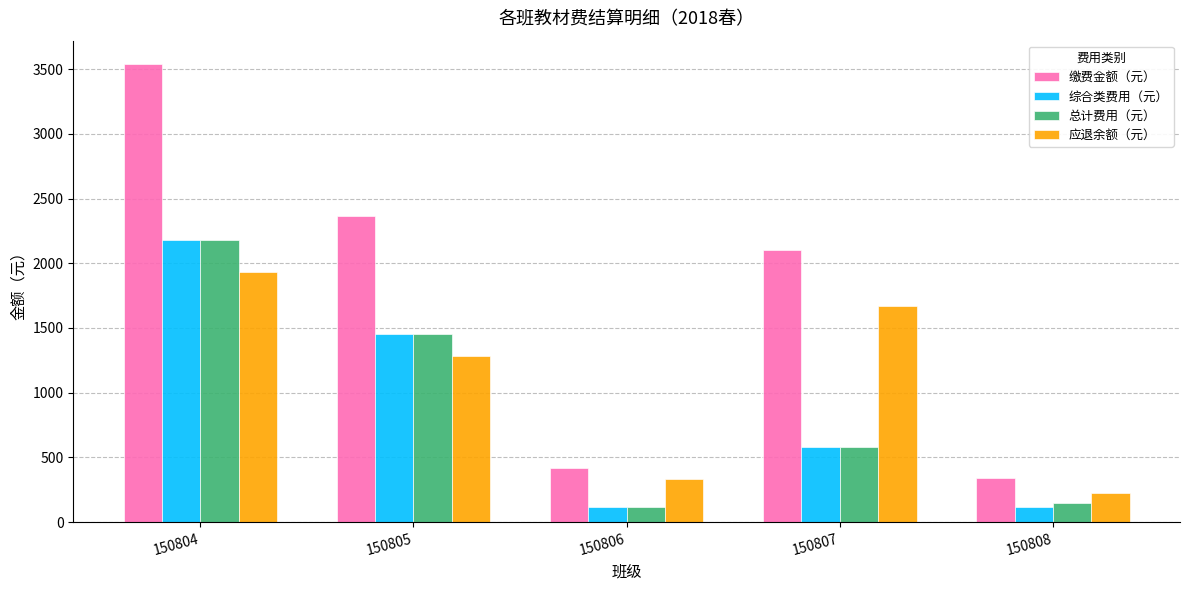

What are all the series names shown in the legend?

缴费金额（元）, 综合类费用（元）, 总计费用（元）, 应退余额（元）